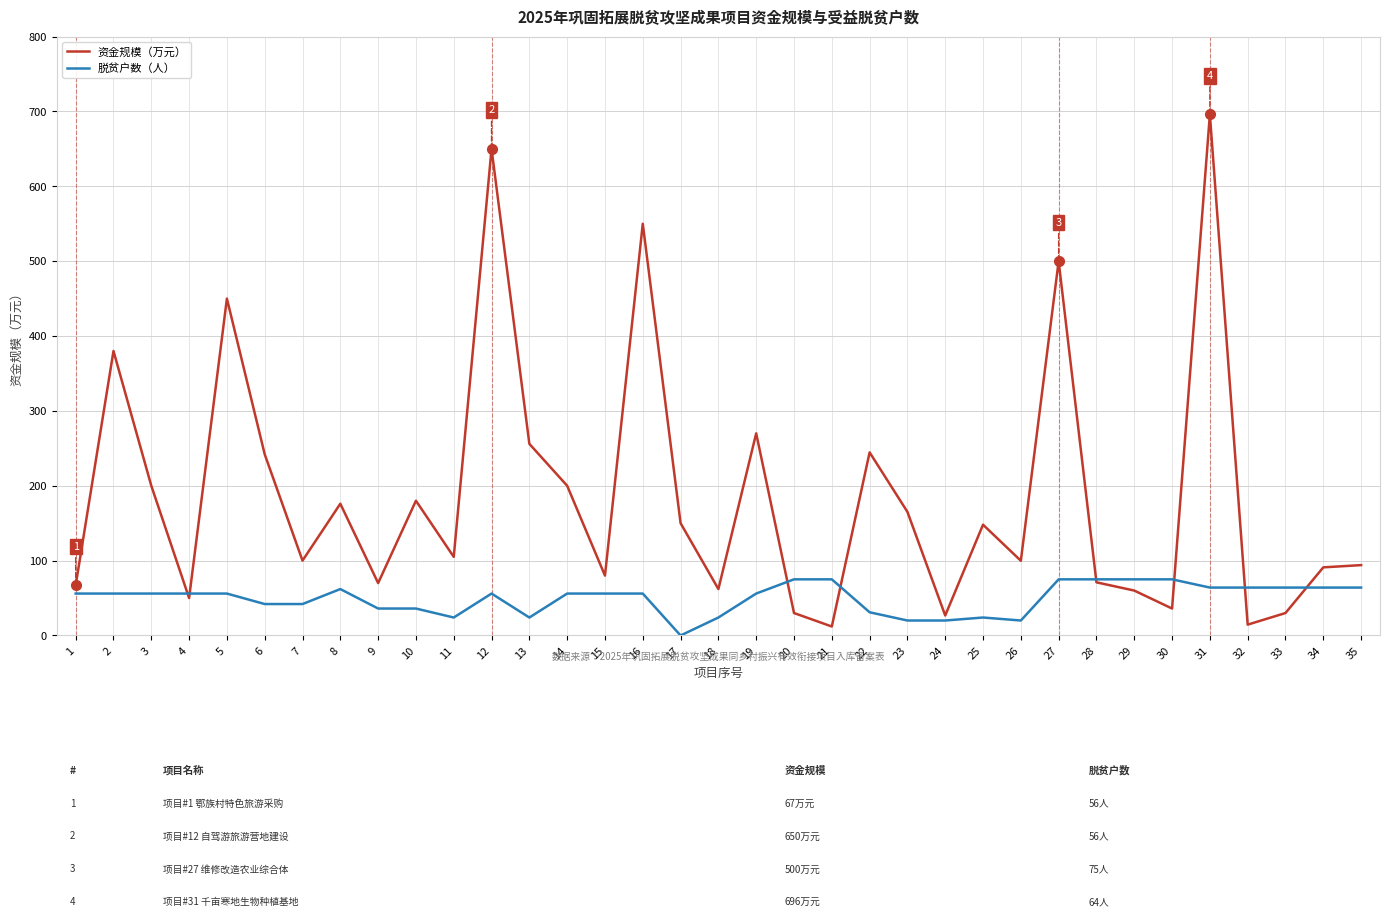

What is the spread (max minus min) of values at 17?

150.0